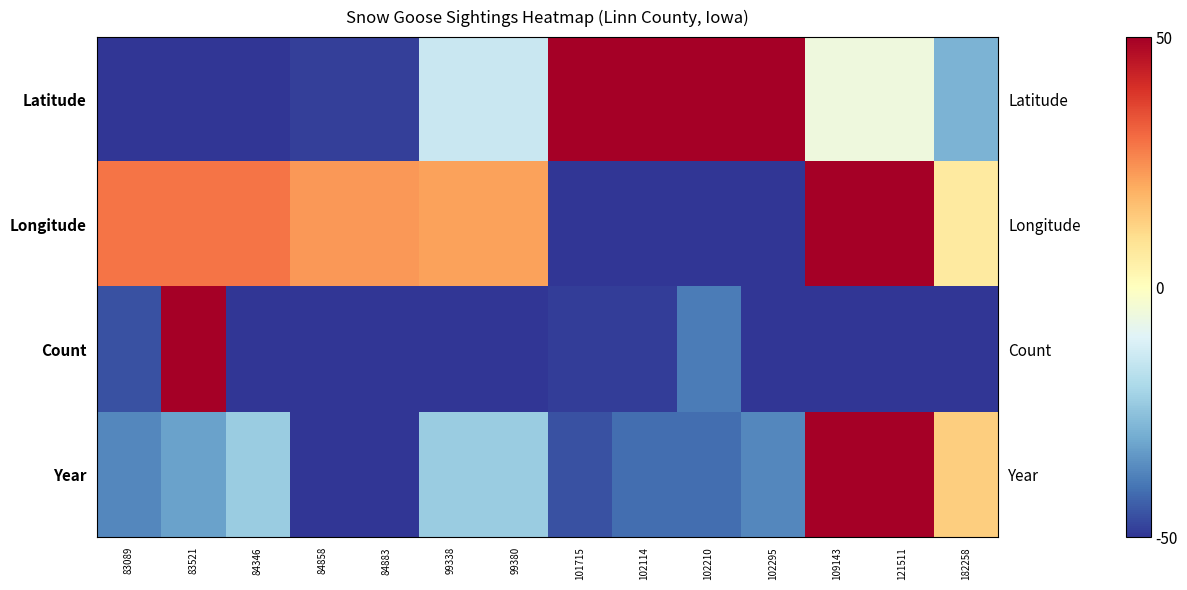

Is it true that Year equals -36.4 at 83089?

True